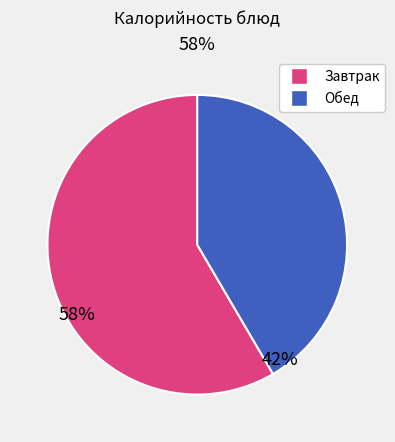

Rank the categories by value from lowest to highest.

Обед, Завтрак